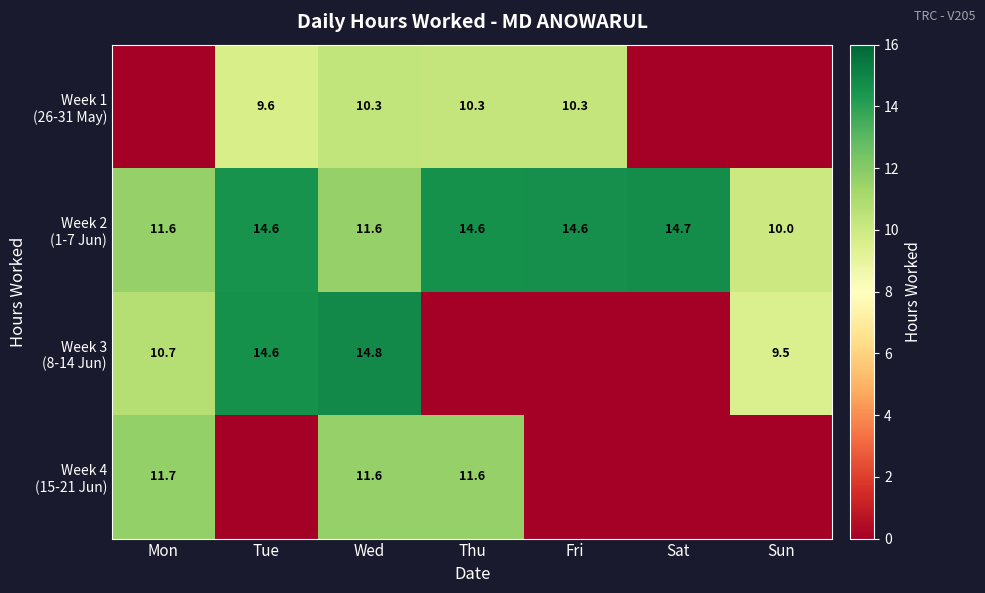

What is the greatest value displayed?

14.8